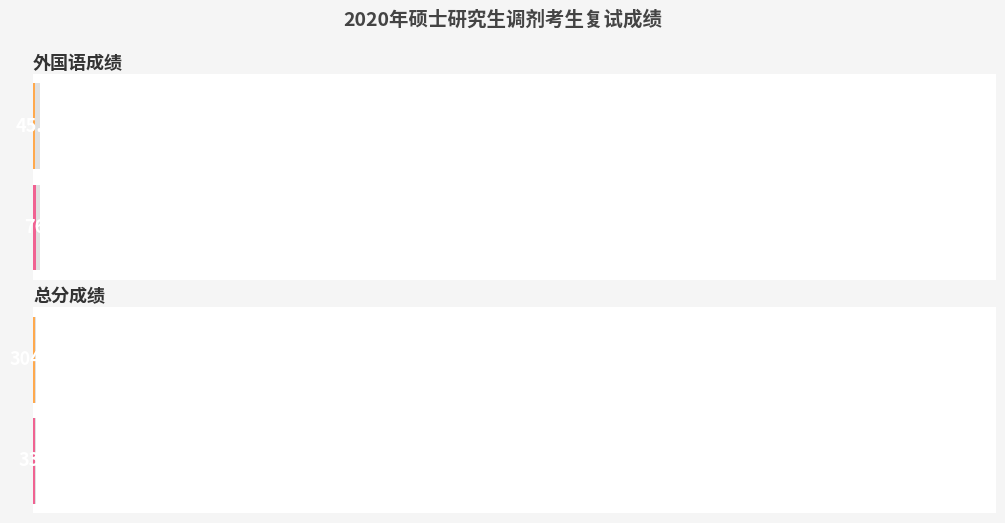

Is it true that 政治理论 equals 57 at 高晨霞?

True